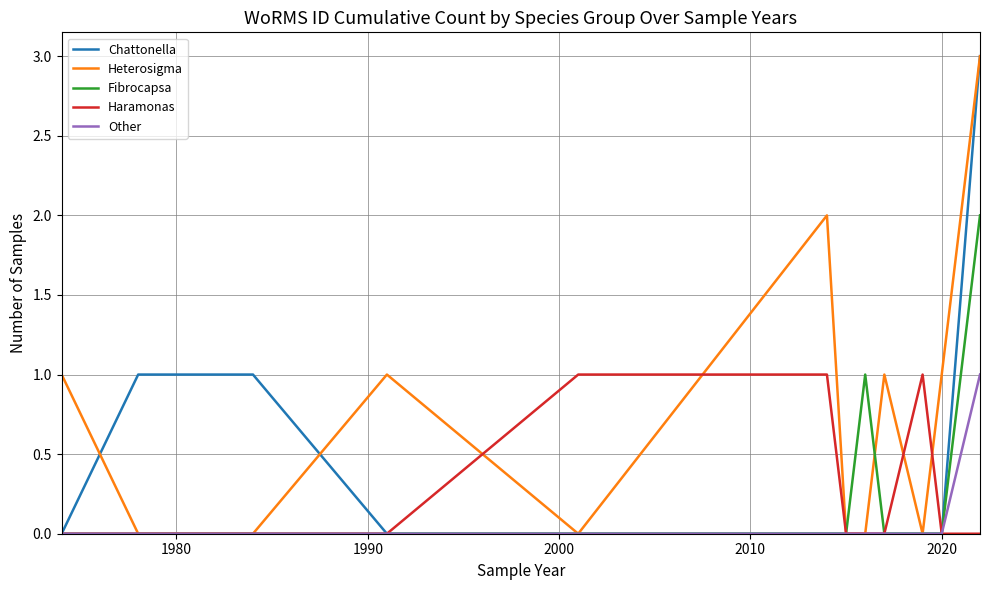

What is the maximum value shown in the chart?

3